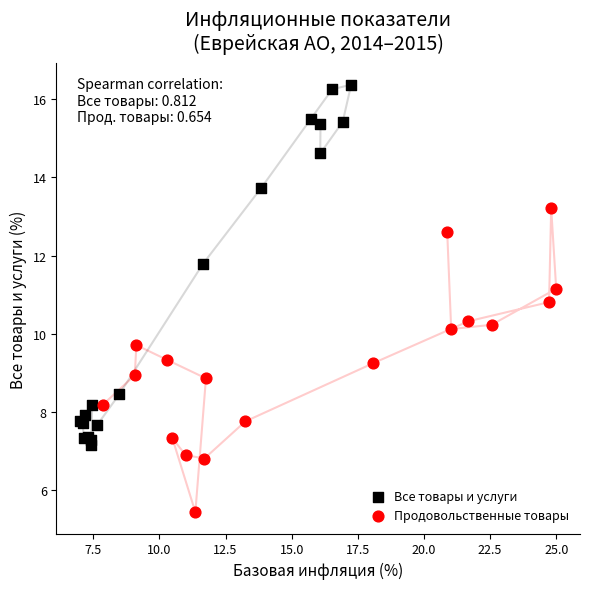

Which series contains the highest Y value?

Все товары и услуги